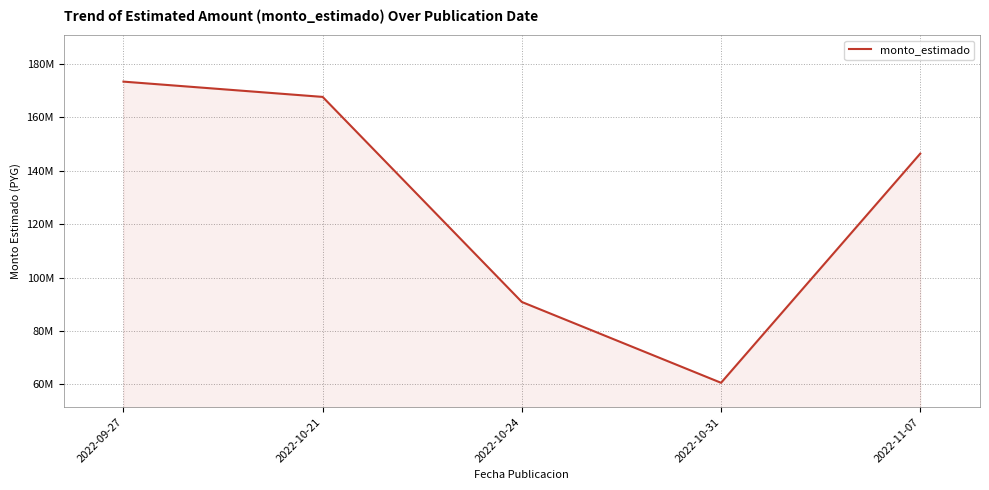

What is the change in value from 2022-09-27 to 2022-10-24?

-82474111.5